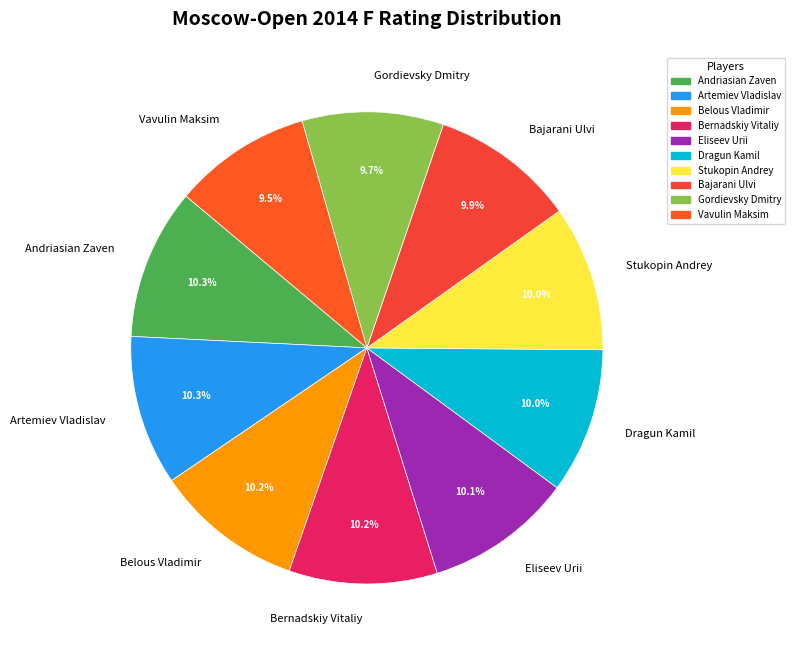

Do Vavulin Maksim and Bajarani Ulvi together represent more than half of the pie?

No